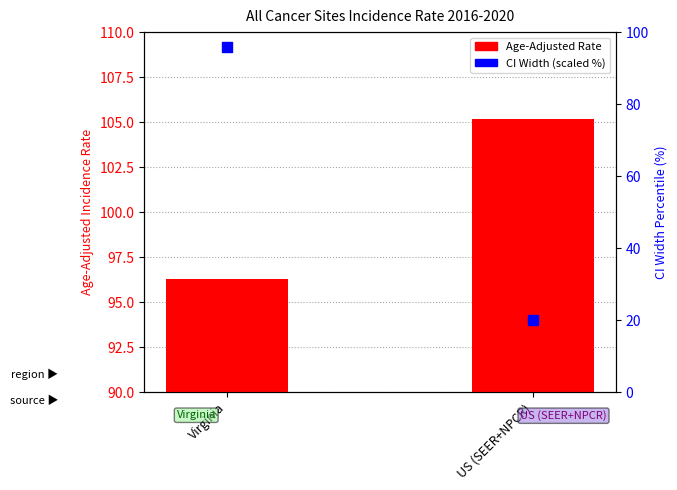

At how many categories does at least one series exceed 31?

2